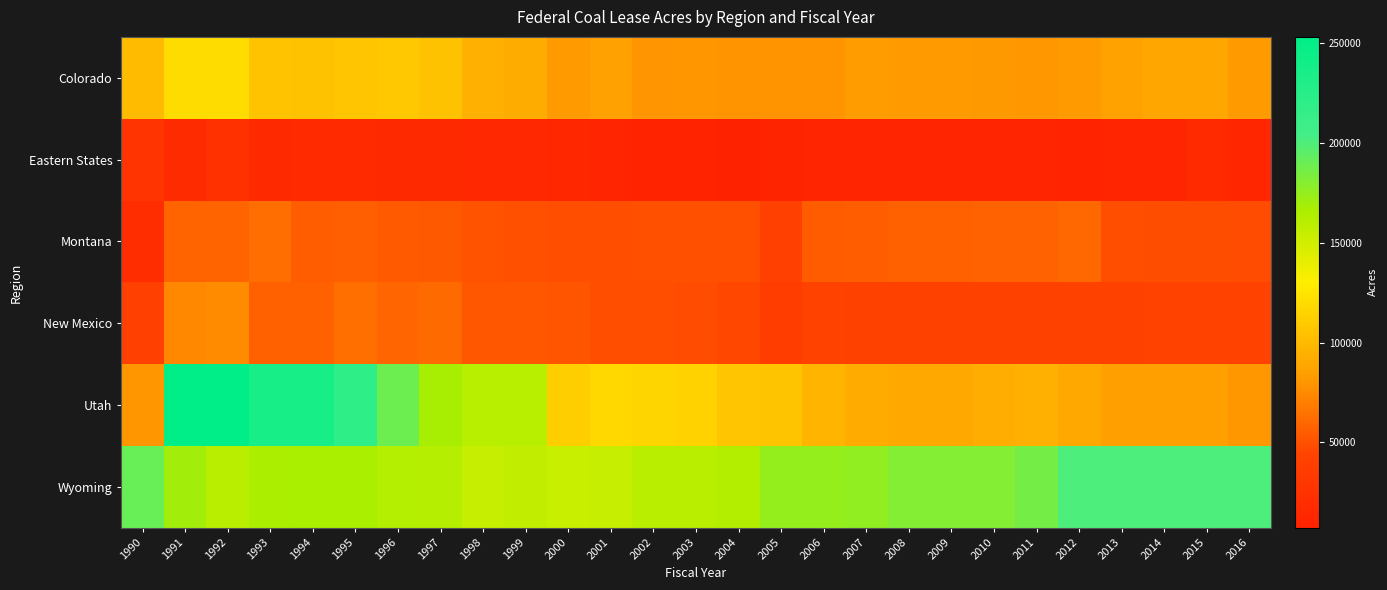

List the series in order of their peak value, highest first.

Utah, Wyoming, Colorado, New Mexico, Montana, Eastern States